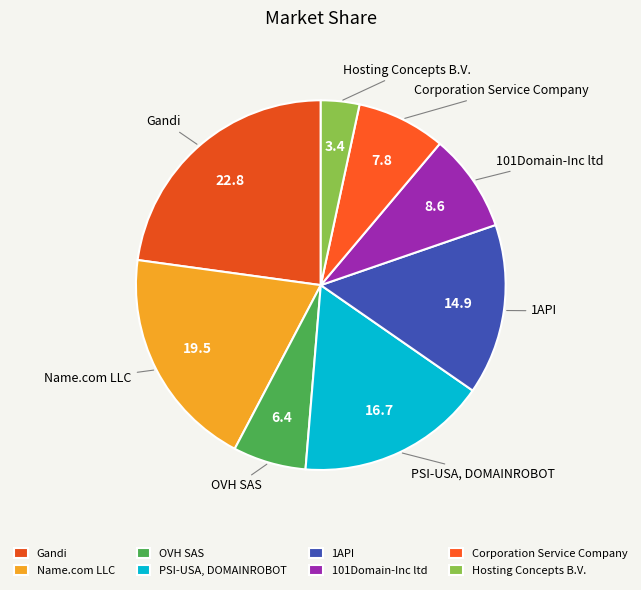

To the nearest percent, what is the difference between the PSI-USA, DOMAINROBOT and OVH SAS slice percentages?

10%